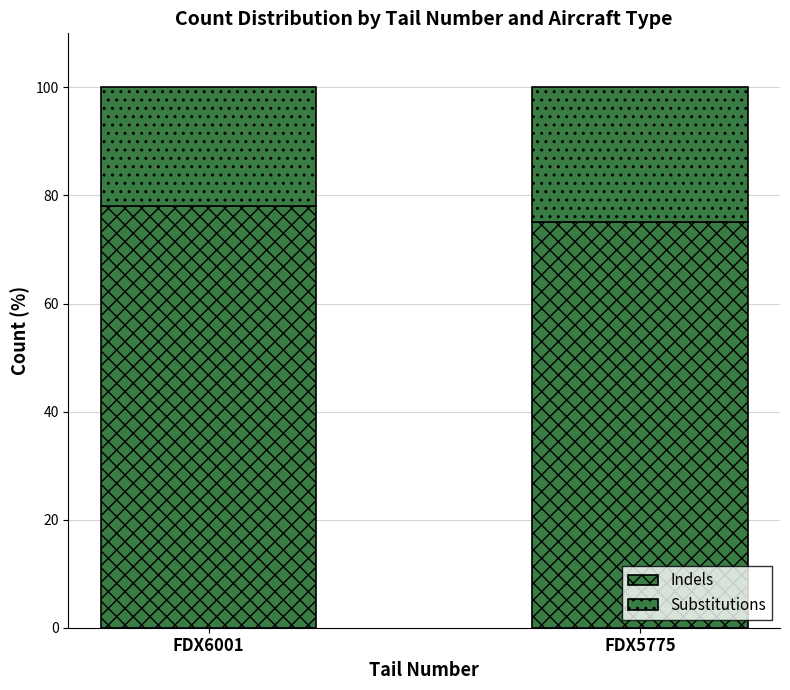

How many data points in Indels are less than 78?

1